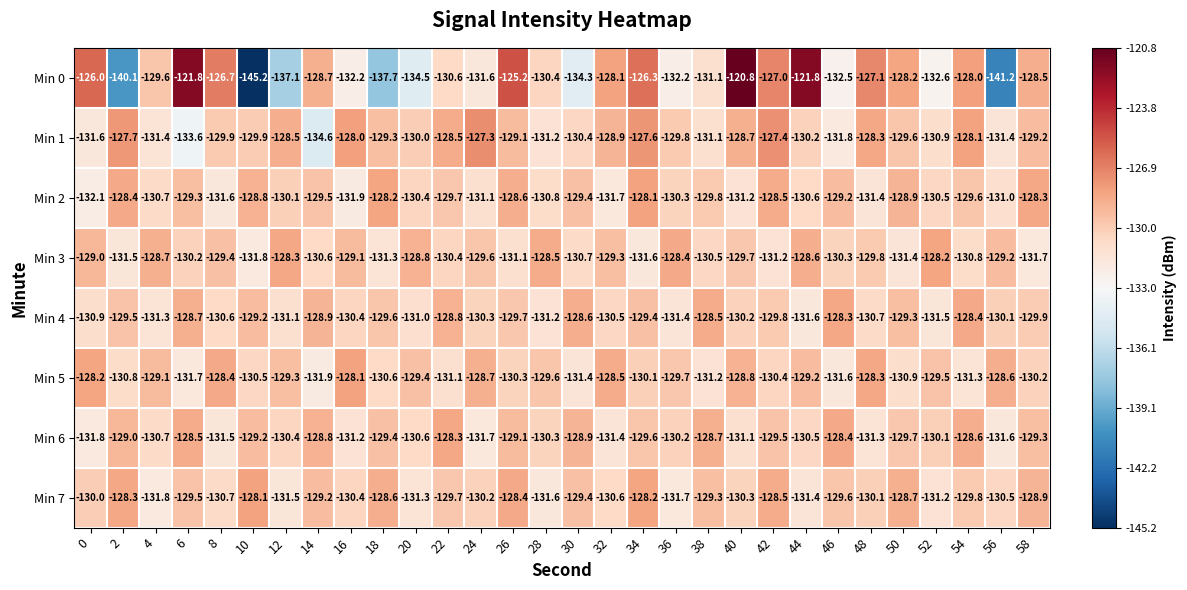

What is the maximum value shown in the chart?

-120.8